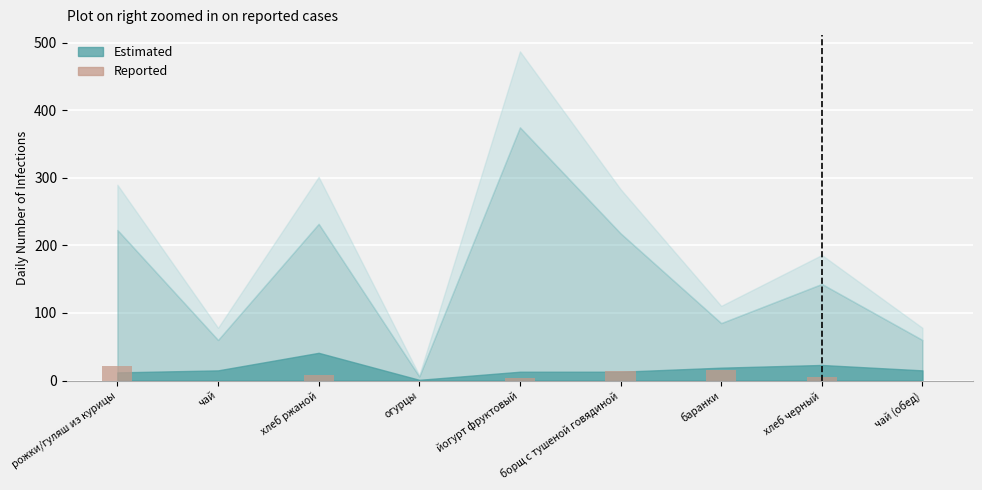

Is it true that the value at хлеб ржаной is 8?

True